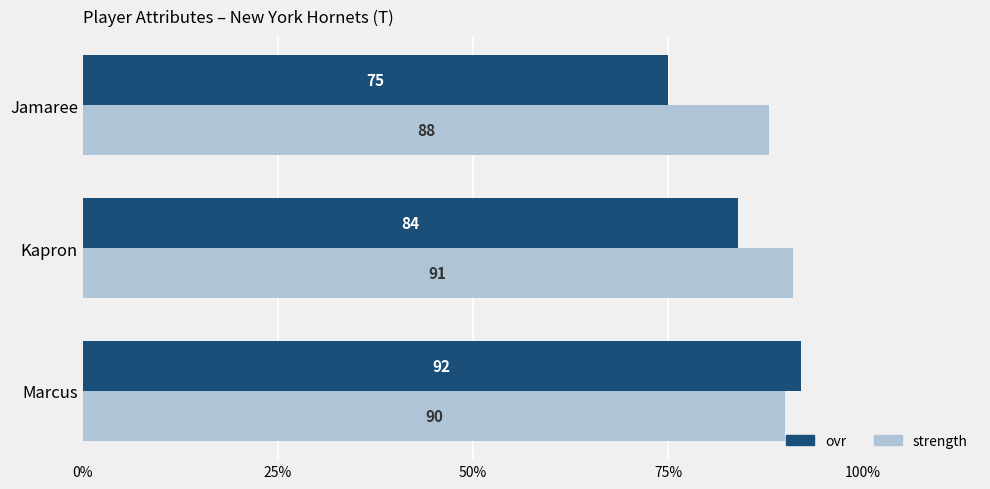

Which series changed the most between Kapron and Jamaree?

ovr